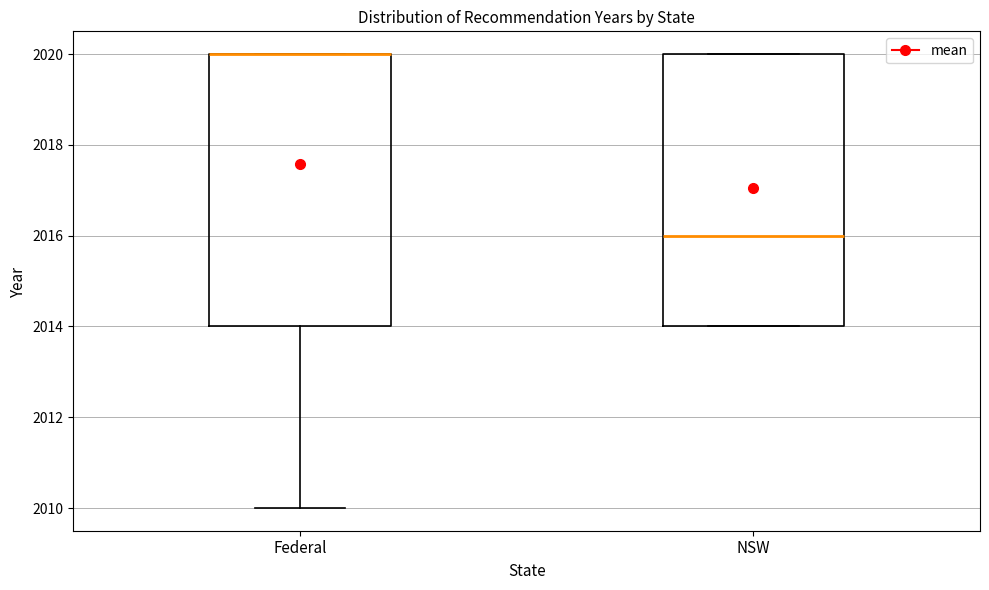

Reading left to right, read every box against the y-axis: the position of its median line, the range the box covers, and the ends of its whiskers. The values are not printed on the chart, so give them approximately, as read against the axis.

Federal: median 2020 (drawn on the box's upper edge), box 2014 to 2020, whiskers 2010 to 2020
NSW: median 2016, box 2014 to 2020, whiskers 2014 to 2020